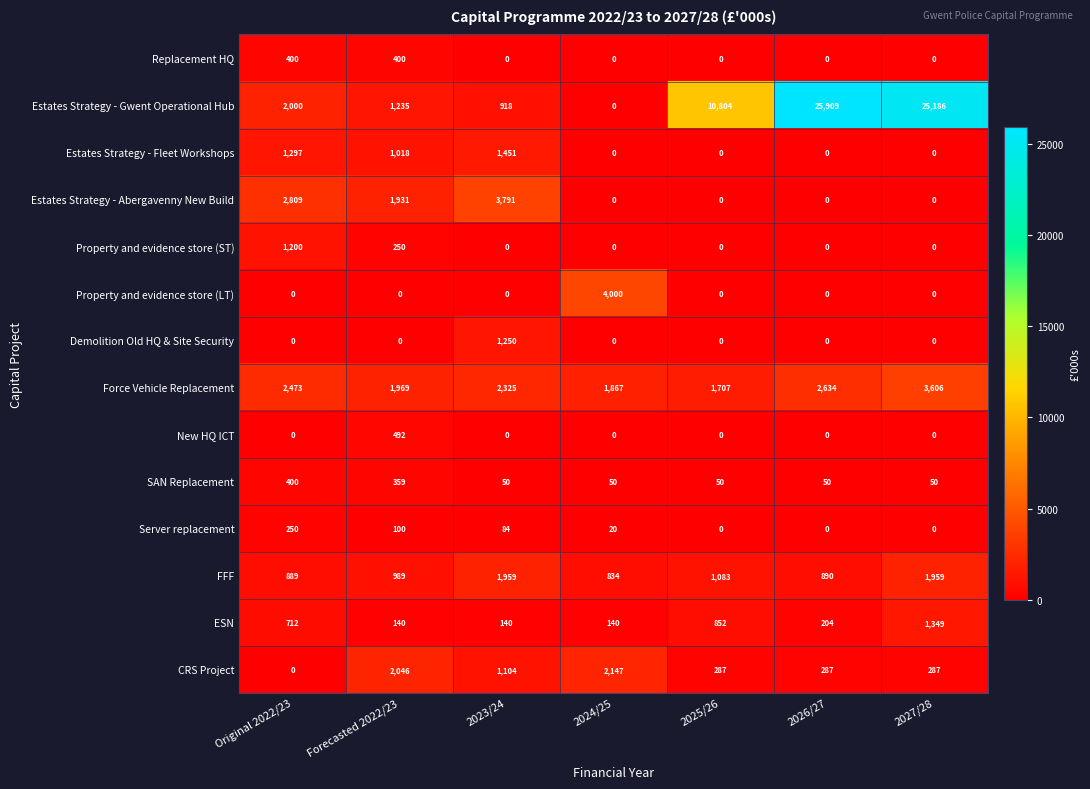

List the labels in order of Force Vehicle Replacement value, smallest first.

2025/26, 2024/25, Forecasted 2022/23, 2023/24, Original 2022/23, 2026/27, 2027/28